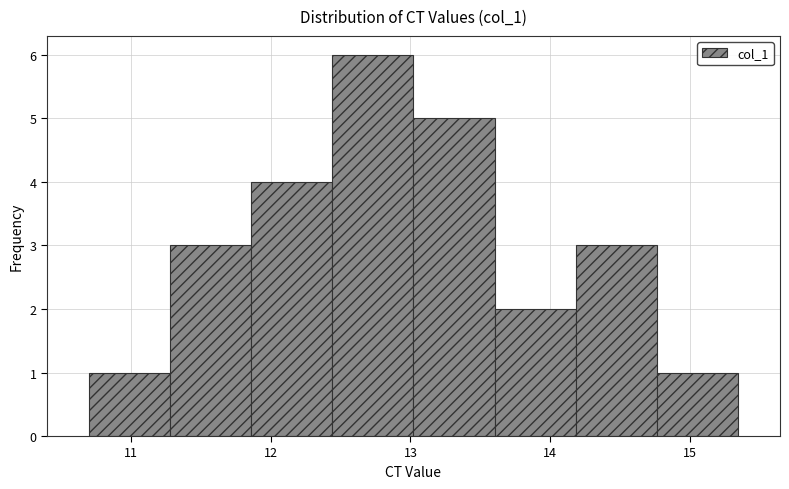

Which range on the x-axis has the tallest bar?

12.4 to 13.0